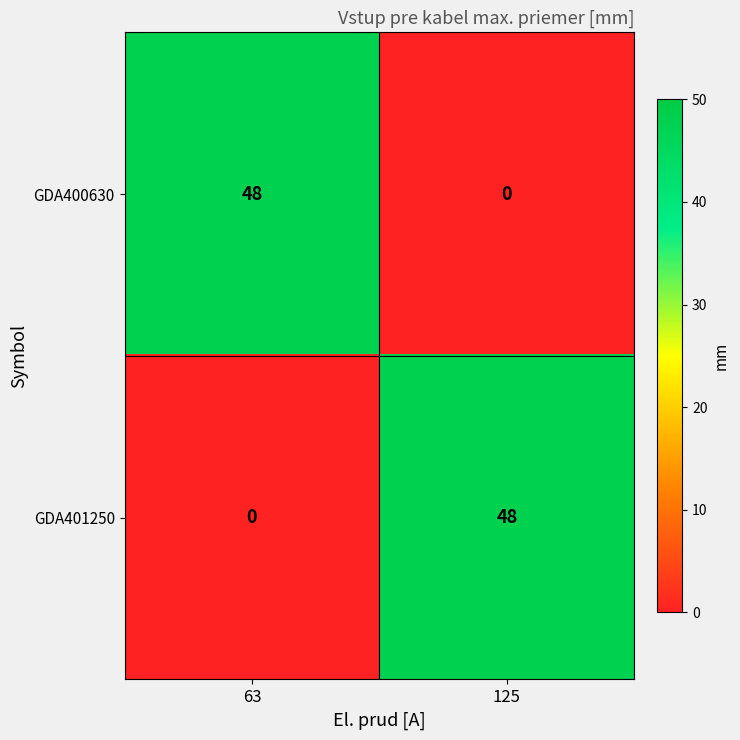

What is the maximum value shown in the chart?

48